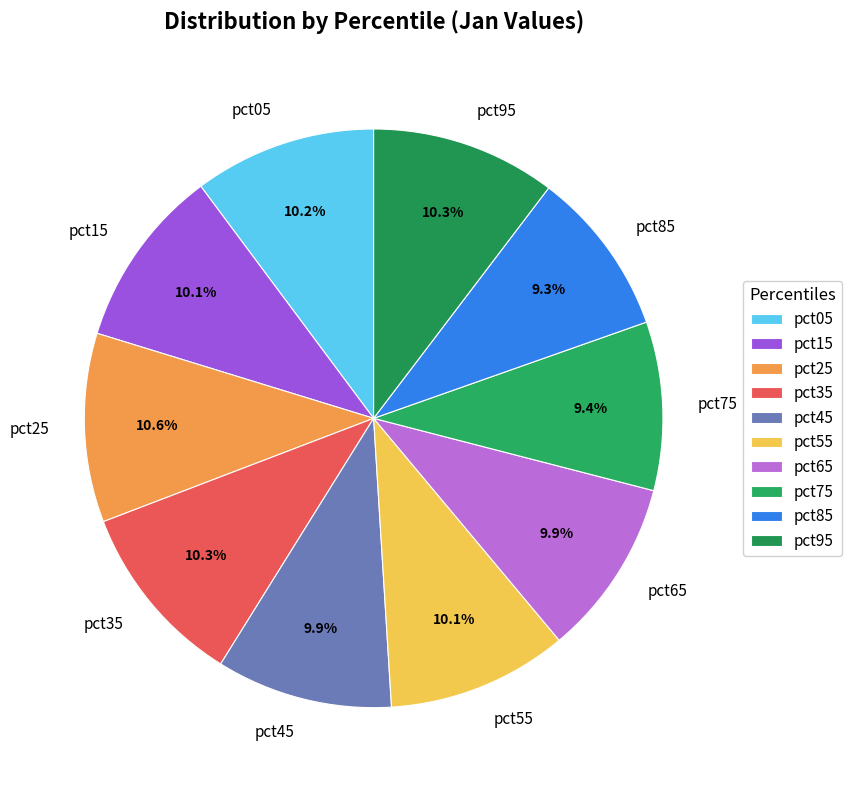

What percentage do pct35 and pct75 together represent?

19.7%